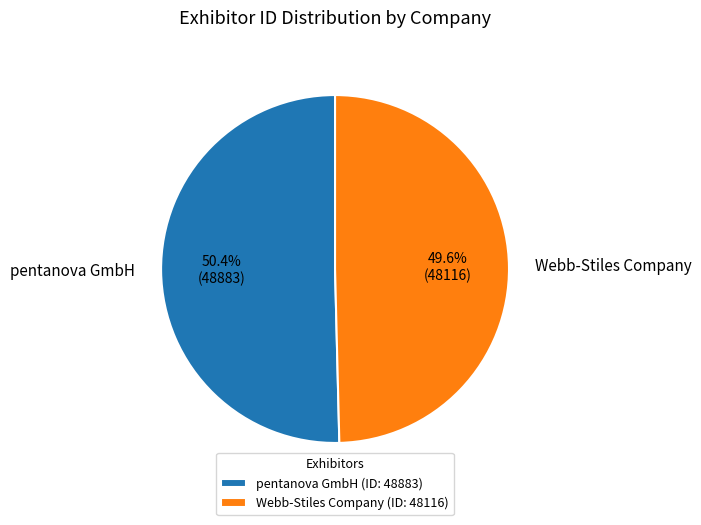

Which has a higher value, pentanova GmbH or Webb-Stiles Company?

pentanova GmbH